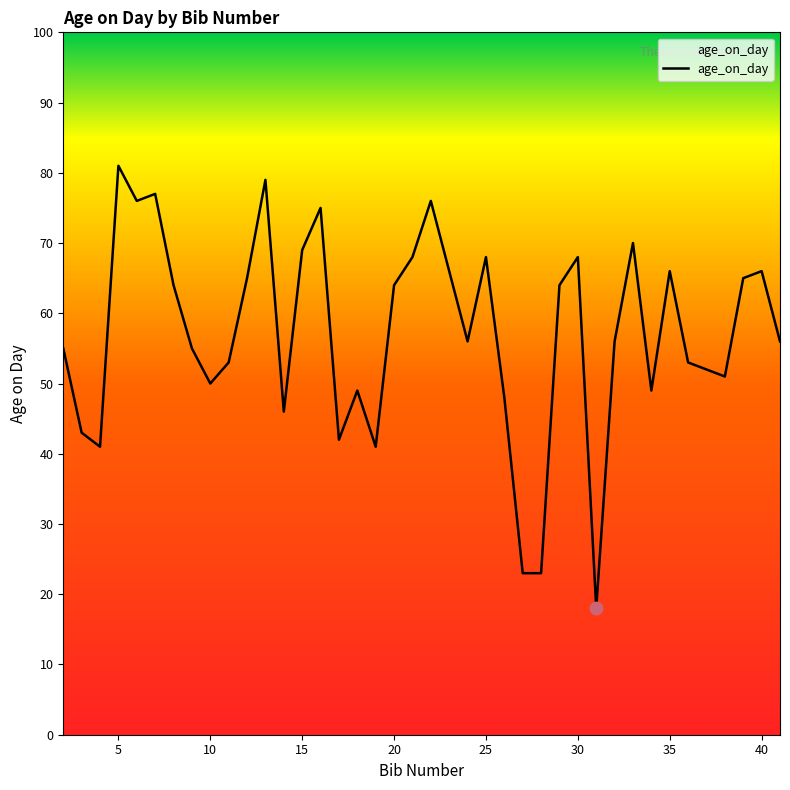

What is the difference between the maximum and minimum values?

63